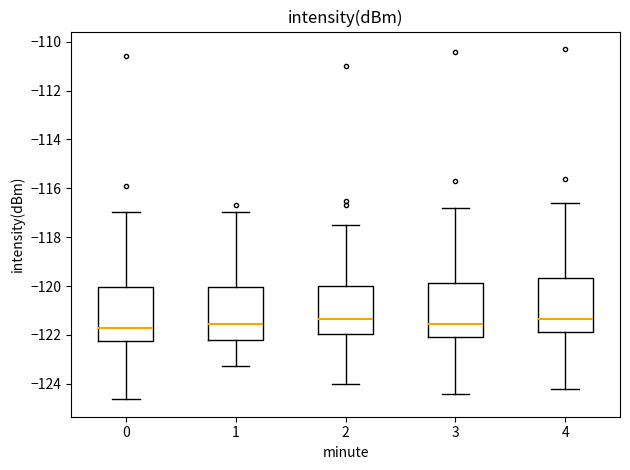

Reading left to right, transcribe this box plot: for each box, give where its median line is, the range the box spans, and where its two whiskers end, as read against the y-axis. The values are not printed on the chart, so give them approximately, as read against the axis.

0: median -121.8, box -122.2 to -120.0, whiskers -124.6 to -117.0
1: median -121.6, box -122.2 to -120.0, whiskers -123.2 to -117.0
2: median -121.4, box -122.0 to -120.0, whiskers -124.0 to -117.4
3: median -121.6, box -122.0 to -119.8, whiskers -124.4 to -116.8
4: median -121.4, box -121.8 to -119.6, whiskers -124.2 to -116.6